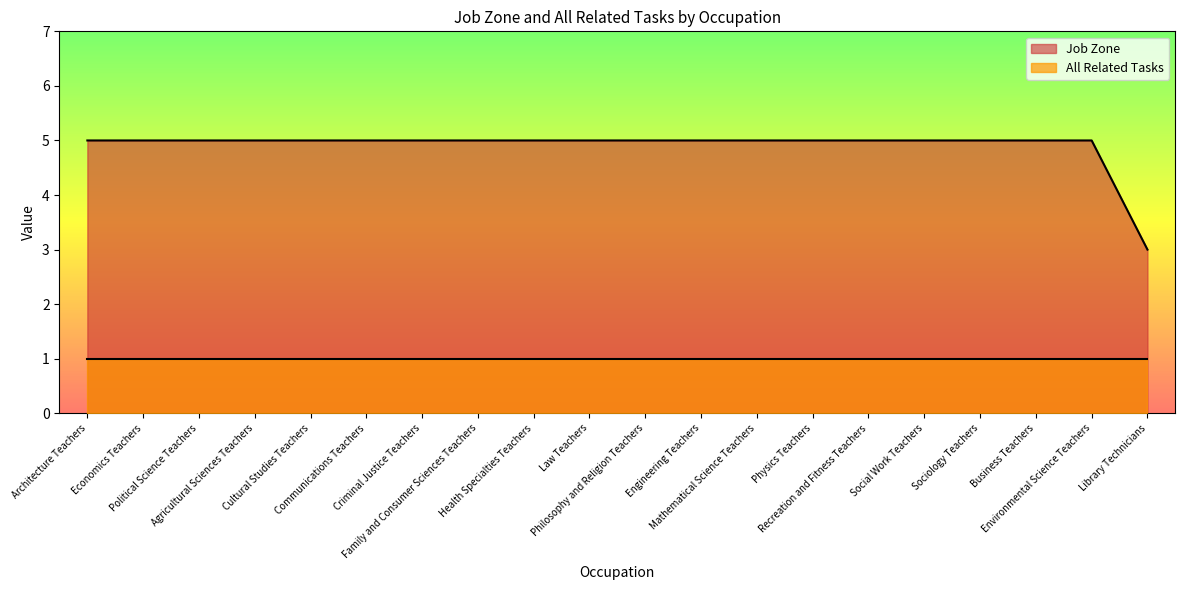

True or false: Job Zone and All Related Tasks intersect in this chart.

False